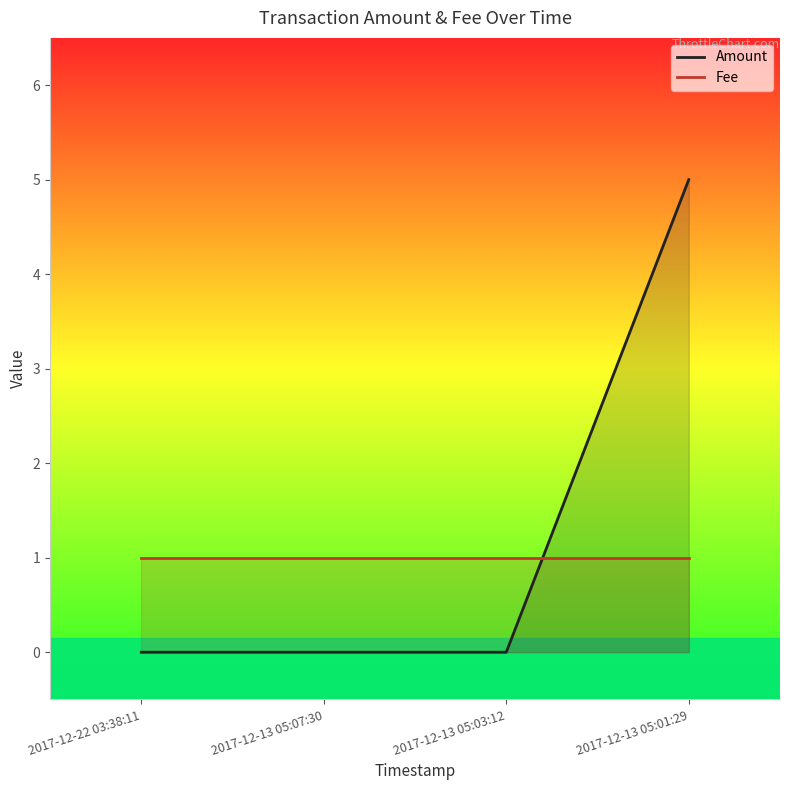

What position from the right is 2017-12-22 03:38:11?

4